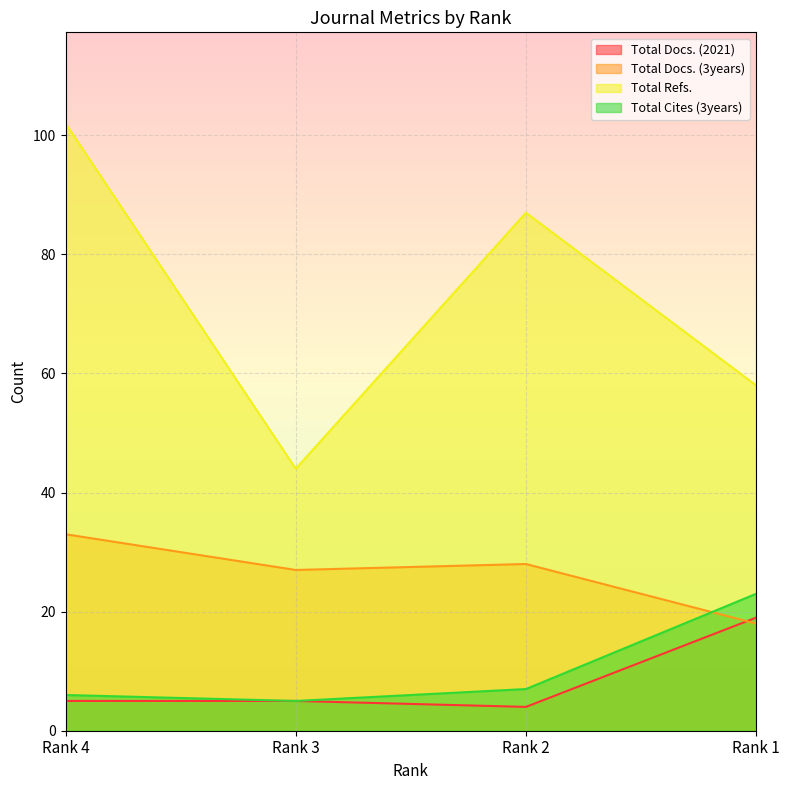

How many interior local valleys does the Total Refs. series have?

1